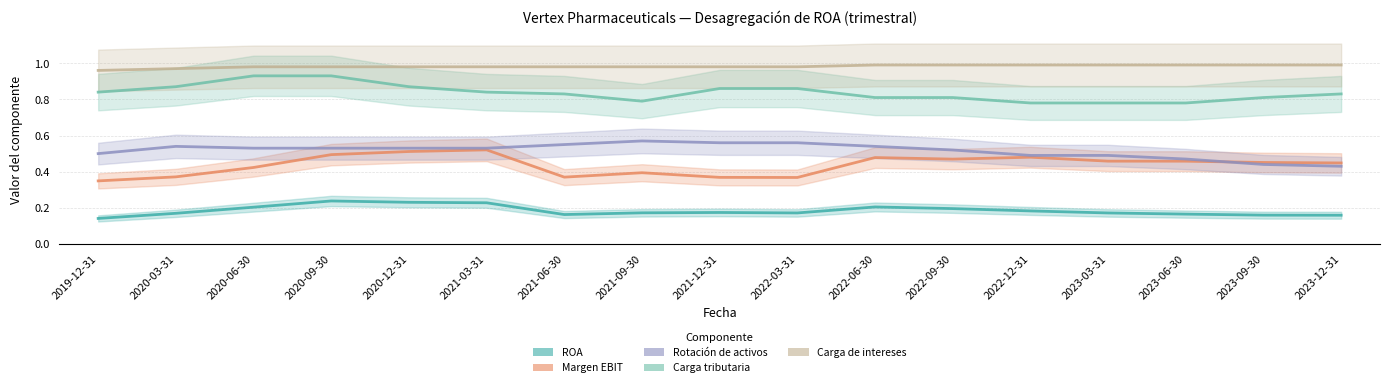

Count the Carga de intereses values in the range 0 to 1.

17